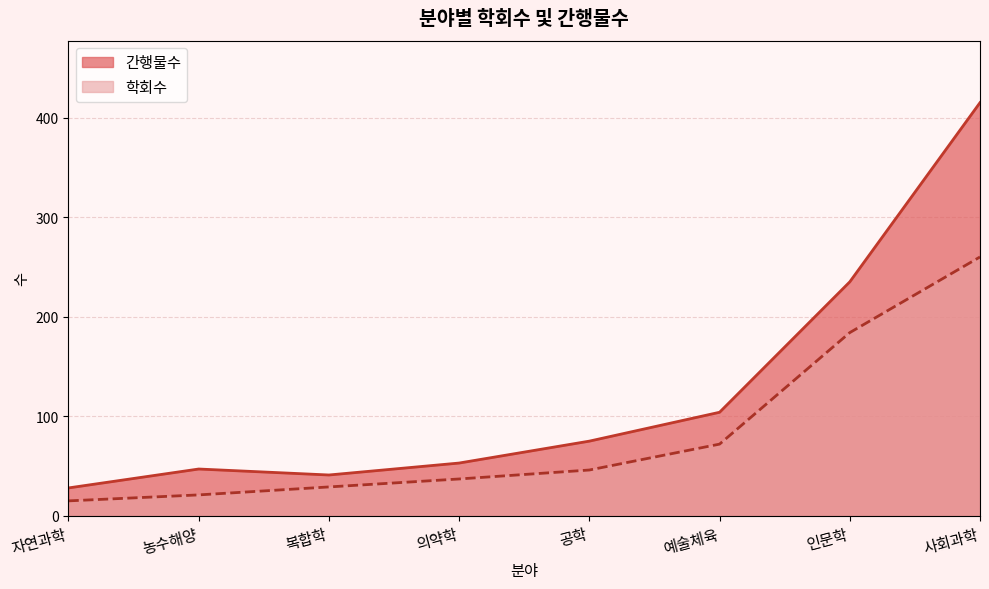

List the series in order of their peak value, lowest first.

학회수, 간행물수